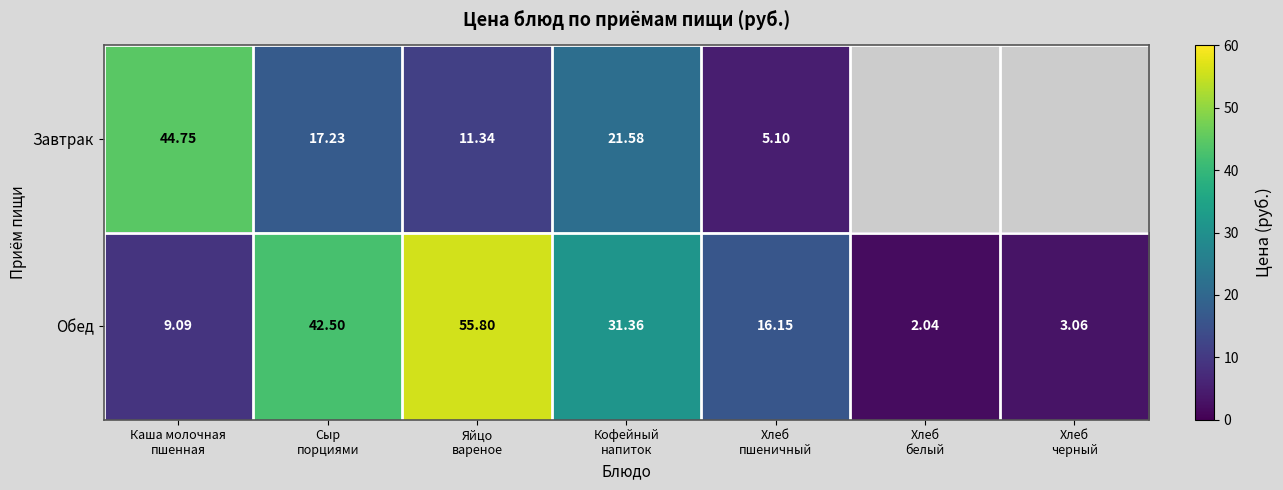

At which label is Завтрак closest to 24?

Кофейный напиток